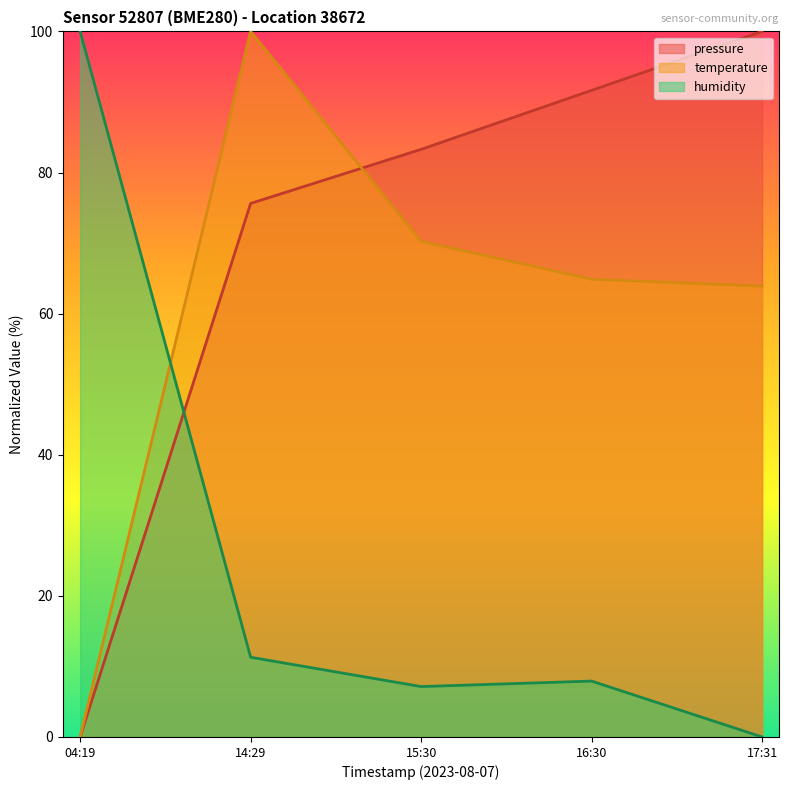

At how many categories does at least one series exceed 36?

5